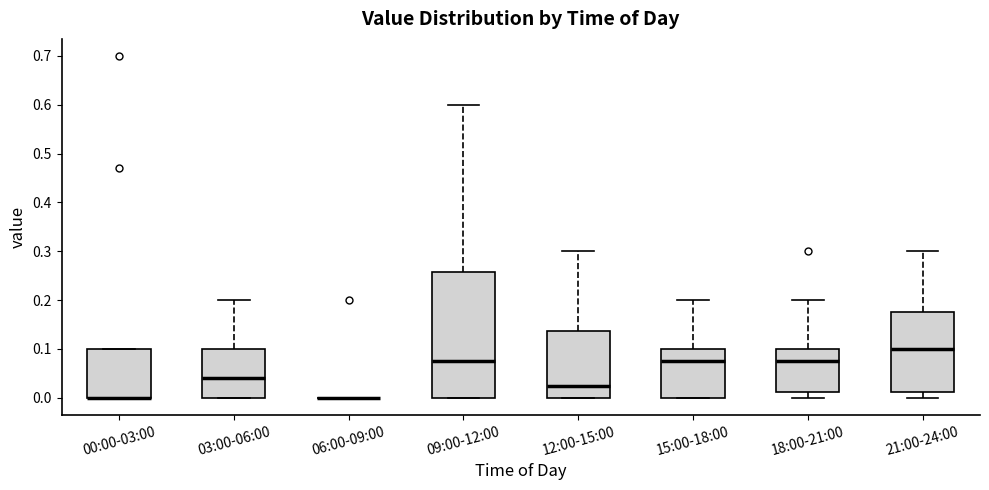

Reading left to right, transcribe this box plot: for each box, give where its median line is, the range the box spans, and where its two whiskers end, as read against the y-axis. The values are not printed on the chart, so give them approximately, as read against the axis.

00:00-03:00: median 0.00 (drawn on the box's lower edge), box 0.00 to 0.10, whiskers 0.00 to 0.10
03:00-06:00: median 0.04, box 0.00 to 0.10, whiskers 0.00 to 0.20
06:00-09:00: box collapsed to a line at 0.00, whiskers 0.00 to 0.00
09:00-12:00: median 0.08, box 0.00 to 0.26, whiskers 0.00 to 0.60
12:00-15:00: median 0.03, box 0.00 to 0.14, whiskers 0.00 to 0.30
15:00-18:00: median 0.08, box 0.00 to 0.10, whiskers 0.00 to 0.20
18:00-21:00: median 0.08, box 0.01 to 0.10, whiskers 0.00 to 0.20
21:00-24:00: median 0.10, box 0.01 to 0.18, whiskers 0.00 to 0.30